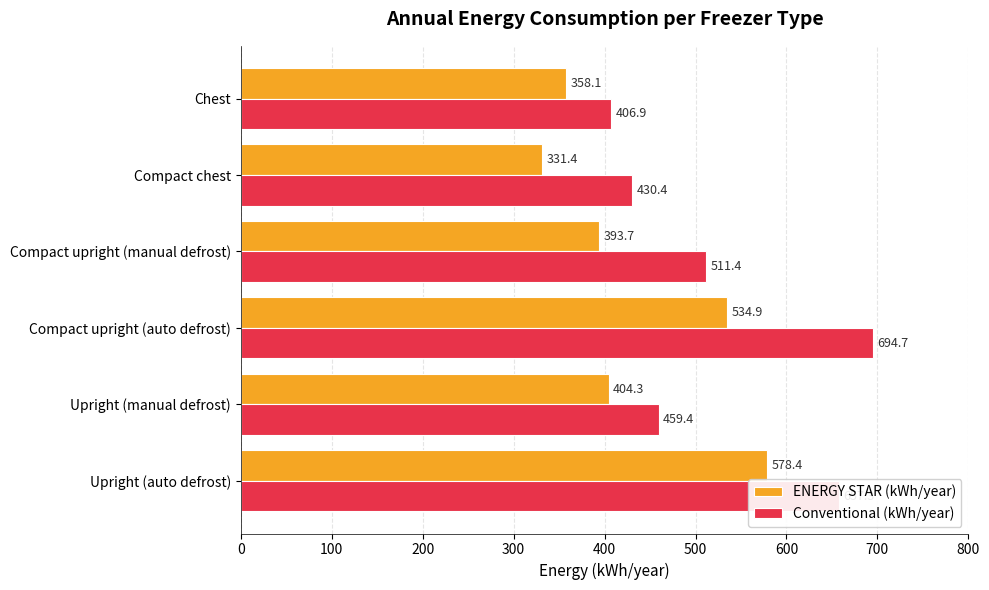

What is the highest value of the ENERGY STAR (kWh/year) series?

578.4